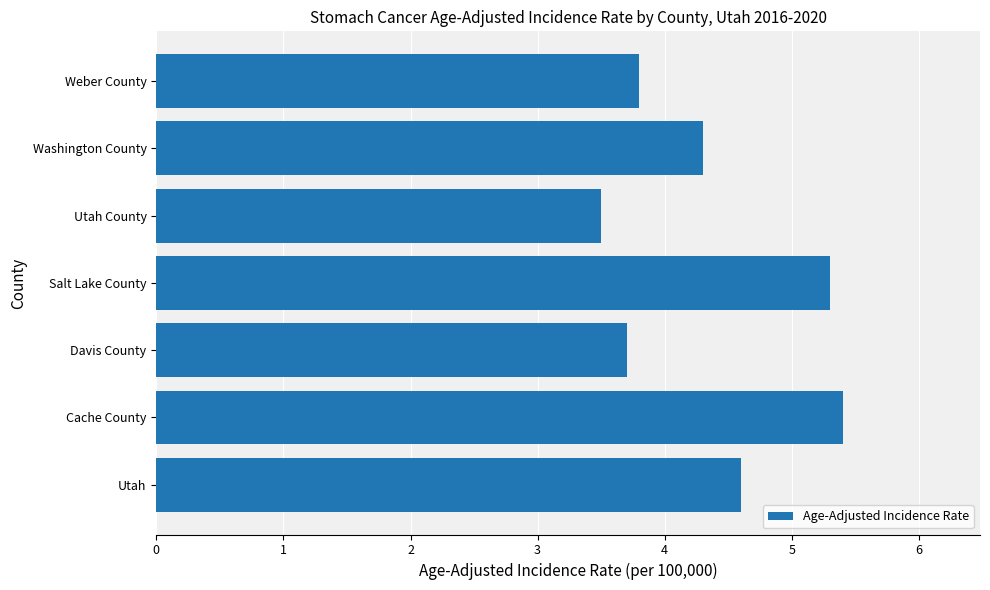

Read the value at Salt Lake County.

5.3